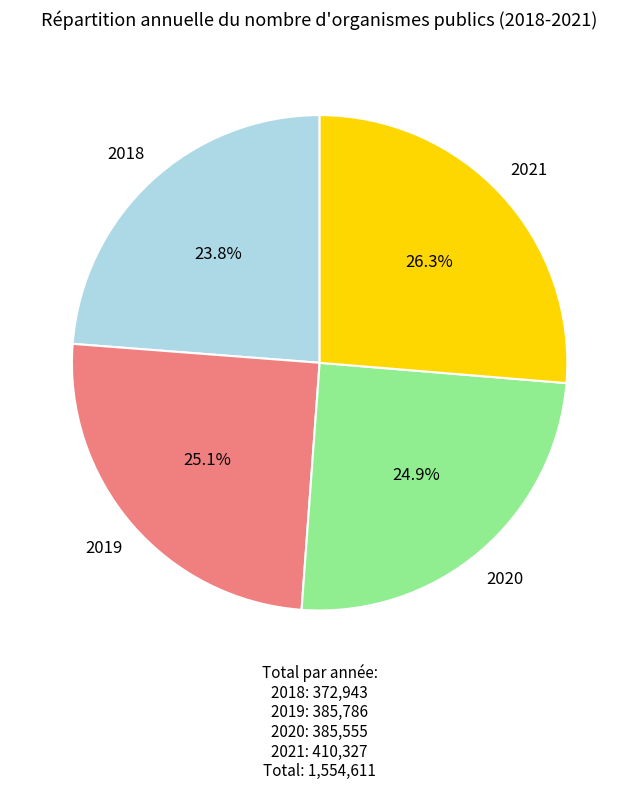

Is there any slice that represents more than half of the pie?

No